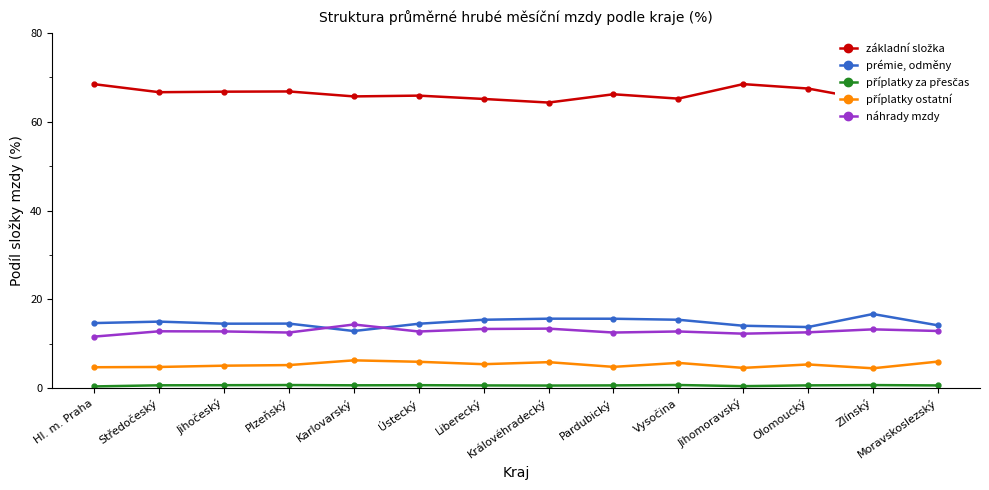

True or false: náhrady mzdy has more than 0 points higher than both neighbors.

True